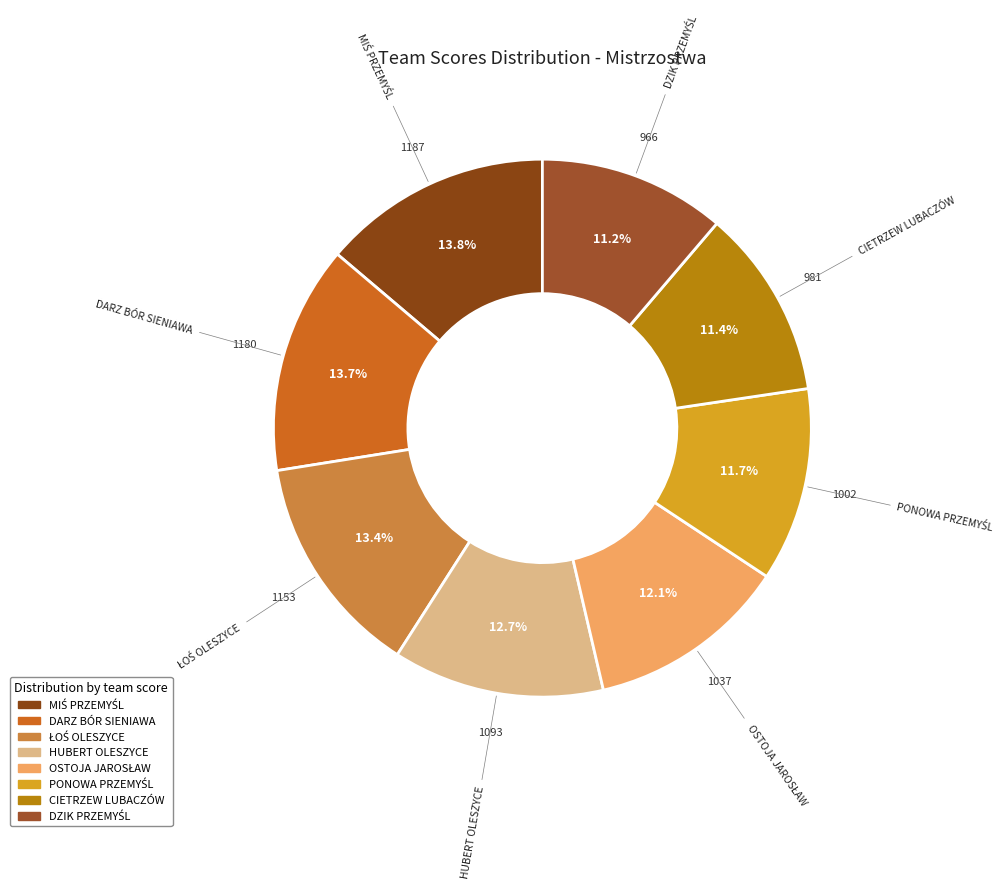

What percentage is the HUBERT OLESZYCE slice, to the nearest percent?

13%